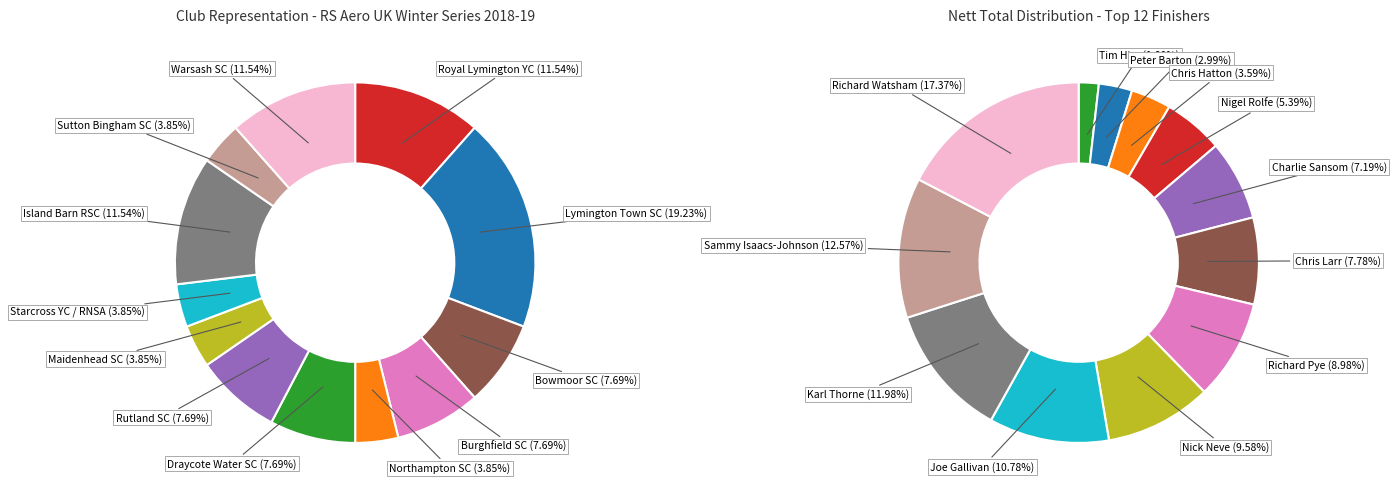

To the nearest percent, what is the combined percentage of Royal Lymington YC and Island Barn RSC?

23%